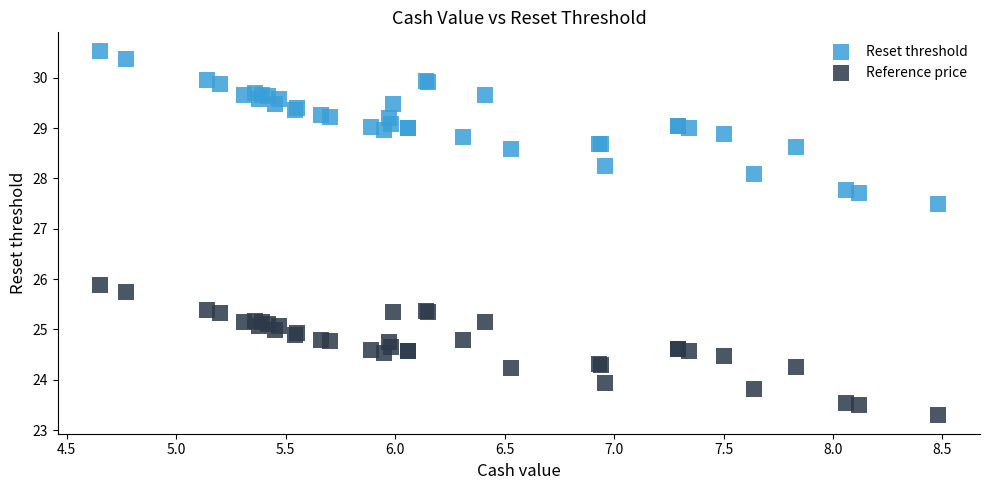

Which series contains the lowest Y value?

Reference price